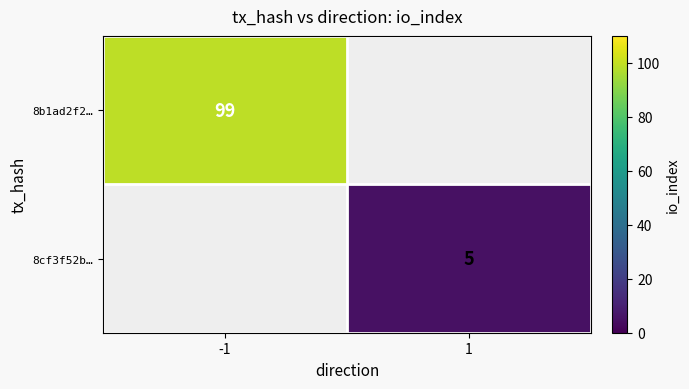

Is the value of 8cf3f52b… at 1 greater than the value of 8b1ad2f2… at -1?

No